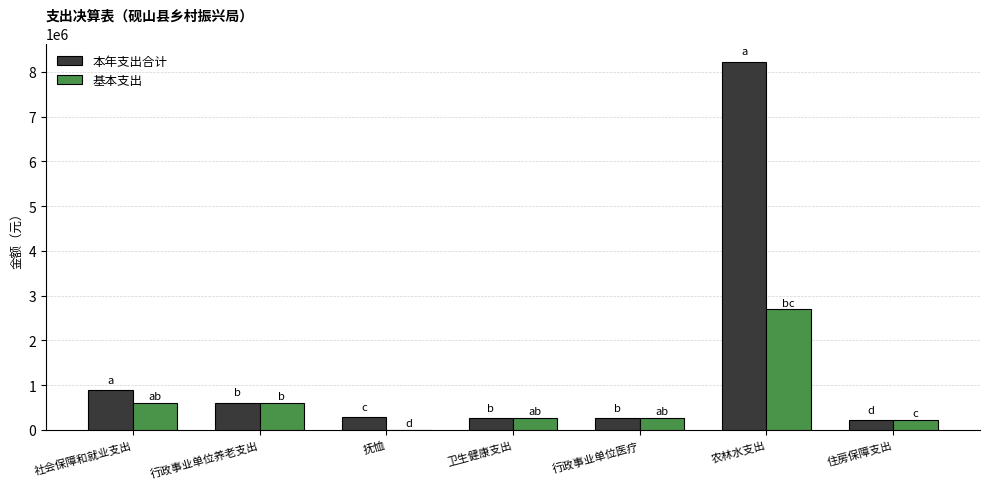

What is the sum of the 本年支出合计 values at 卫生健康支出 and 农林水支出?

8482366.9